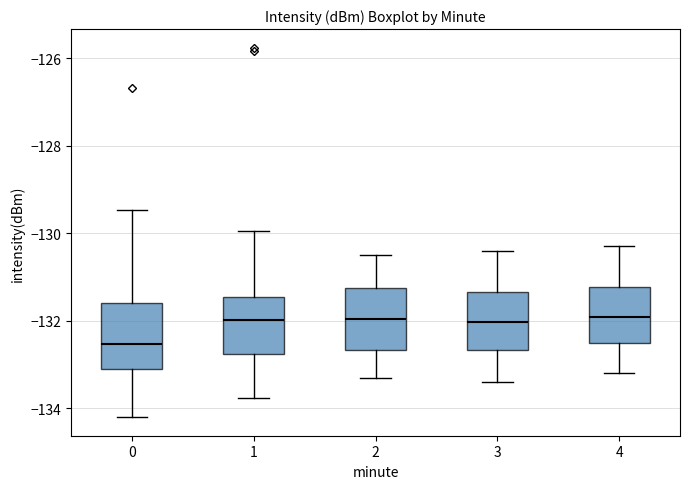

Reading left to right, read every box against the y-axis: the position of its median line, the range the box covers, and the ends of its whiskers. The values are not printed on the chart, so give them approximately, as read against the axis.

0: median -132.6, box -133.2 to -131.6, whiskers -134.2 to -129.4
1: median -132.0, box -132.8 to -131.4, whiskers -133.8 to -130.0
2: median -132.0, box -132.6 to -131.2, whiskers -133.2 to -130.4
3: median -132.0, box -132.6 to -131.4, whiskers -133.4 to -130.4
4: median -132.0, box -132.4 to -131.2, whiskers -133.2 to -130.2